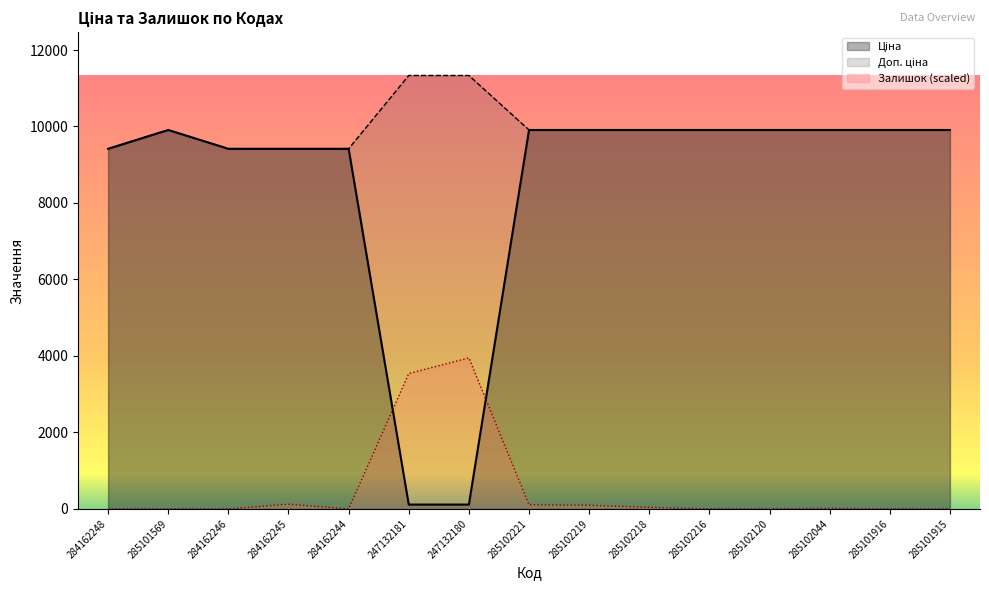

List the series in order of their overall mean, lowest first.

Залишок, Ціна, Доп. ціна